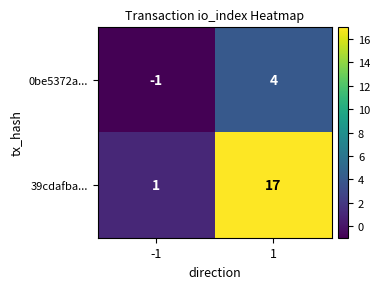

Reading left to right, list all the values displayed in this chart.

0be5372a...: -1=-1	1=4
39cdafba...: -1=1	1=17